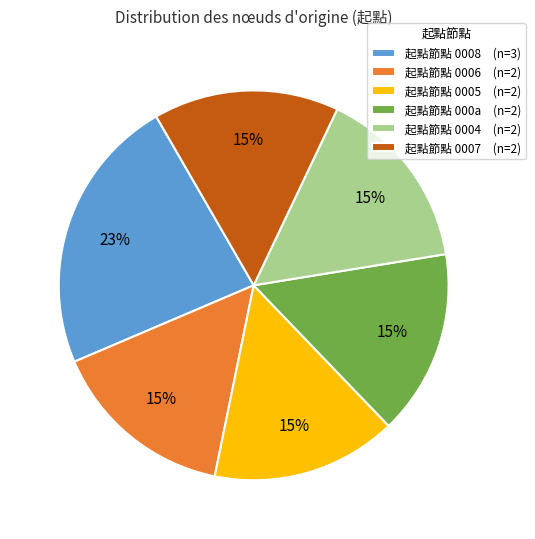

To the nearest percent, what percentage of the pie is 起點節點 0006 (n=2)?

15%